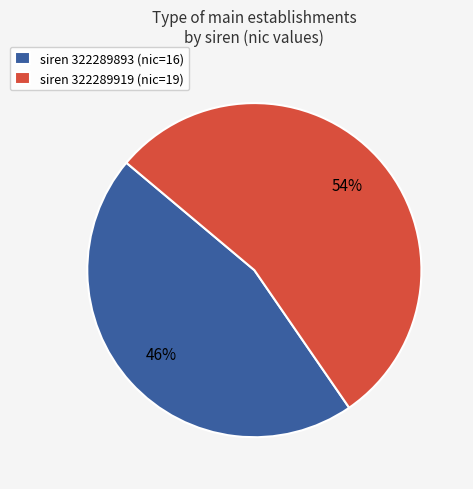

Is siren 322289893 (nic=16) the majority of the pie?

No